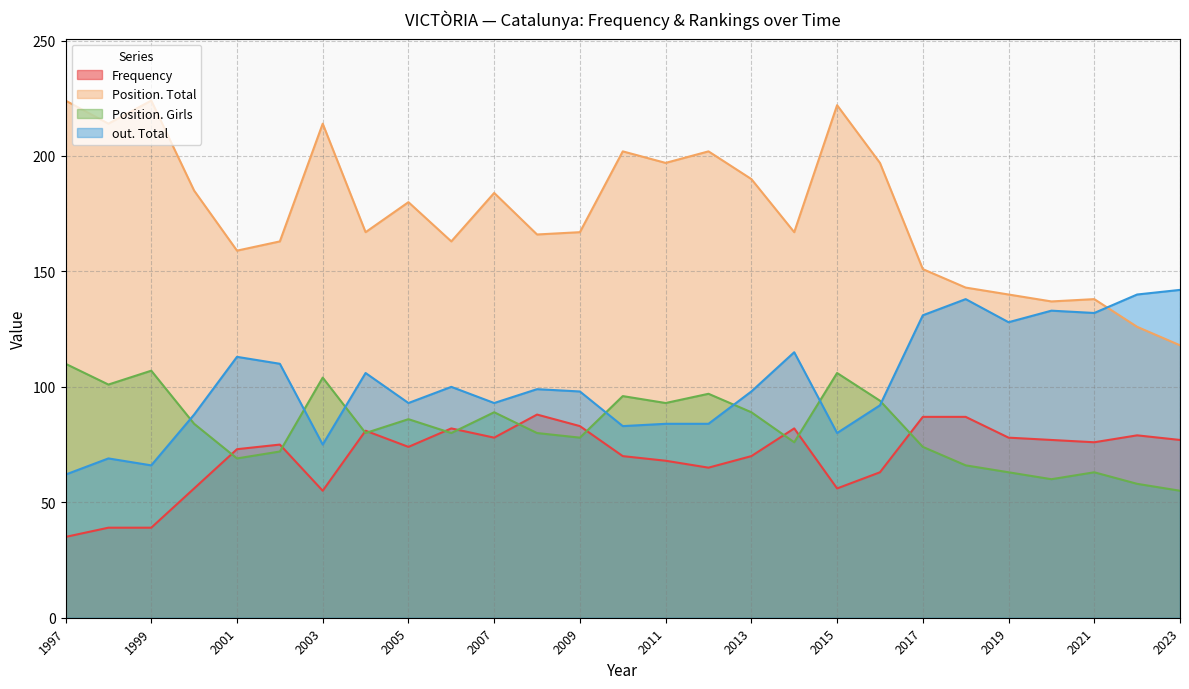

Reading left to right, list all the values displayed in this chart.

Frequency: 2023=77	2022=79	2021=76	2020=77	2019=78	2018=87	2017=87	2016=63	2015=56	2014=82	2013=70	2012=65	2011=68	2010=70	2009=83	2008=88	2007=78	2006=82	2005=74	2004=81	2003=55	2002=75	2001=73	2000=56	1999=39	1998=39	1997=35
Position. Total: 2023=118	2022=126	2021=138	2020=137	2019=140	2018=143	2017=151	2016=197	2015=222	2014=167	2013=190	2012=202	2011=197	2010=202	2009=167	2008=166	2007=184	2006=163	2005=180	2004=167	2003=214	2002=163	2001=159	2000=185	1999=224	1998=214	1997=224
Position. Girls: 2023=55	2022=58	2021=63	2020=60	2019=63	2018=66	2017=74	2016=94	2015=106	2014=76	2013=89	2012=97	2011=93	2010=96	2009=78	2008=80	2007=89	2006=80	2005=86	2004=80	2003=104	2002=72	2001=69	2000=84	1999=107	1998=101	1997=110
out. Total: 2023=142	2022=140	2021=132	2020=133	2019=128	2018=138	2017=131	2016=92	2015=80	2014=115	2013=98	2012=84	2011=84	2010=83	2009=98	2008=99	2007=93	2006=100	2005=93	2004=106	2003=75	2002=110	2001=113	2000=88	1999=66	1998=69	1997=62